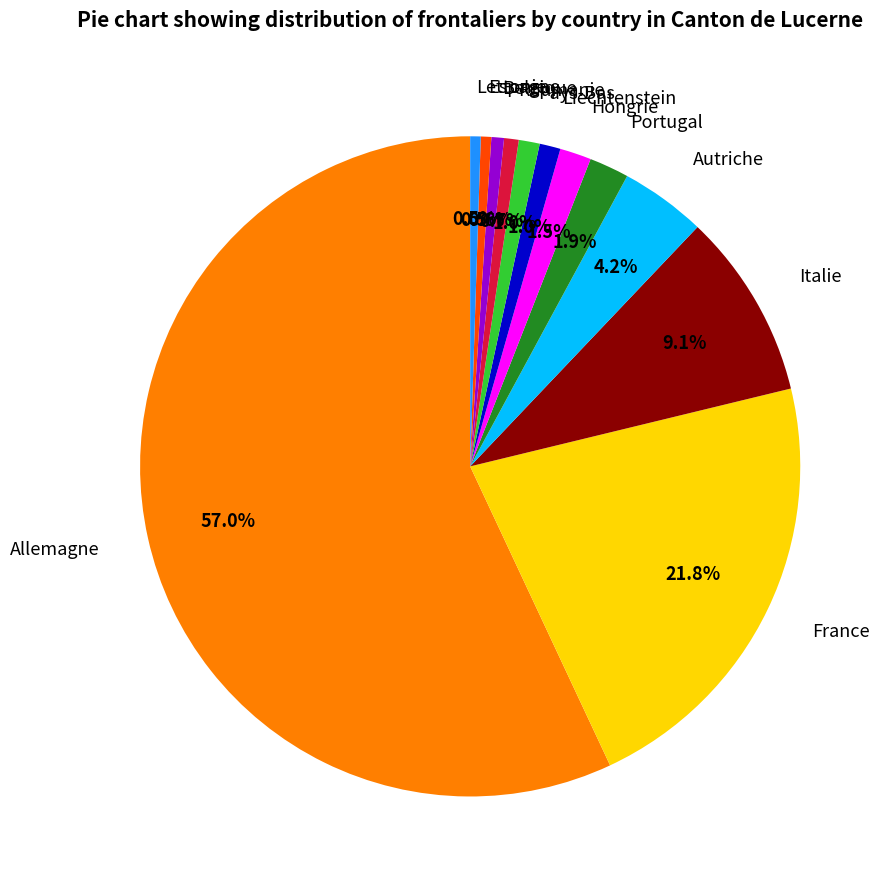

Is it true that Italie is 3% of the pie?

False